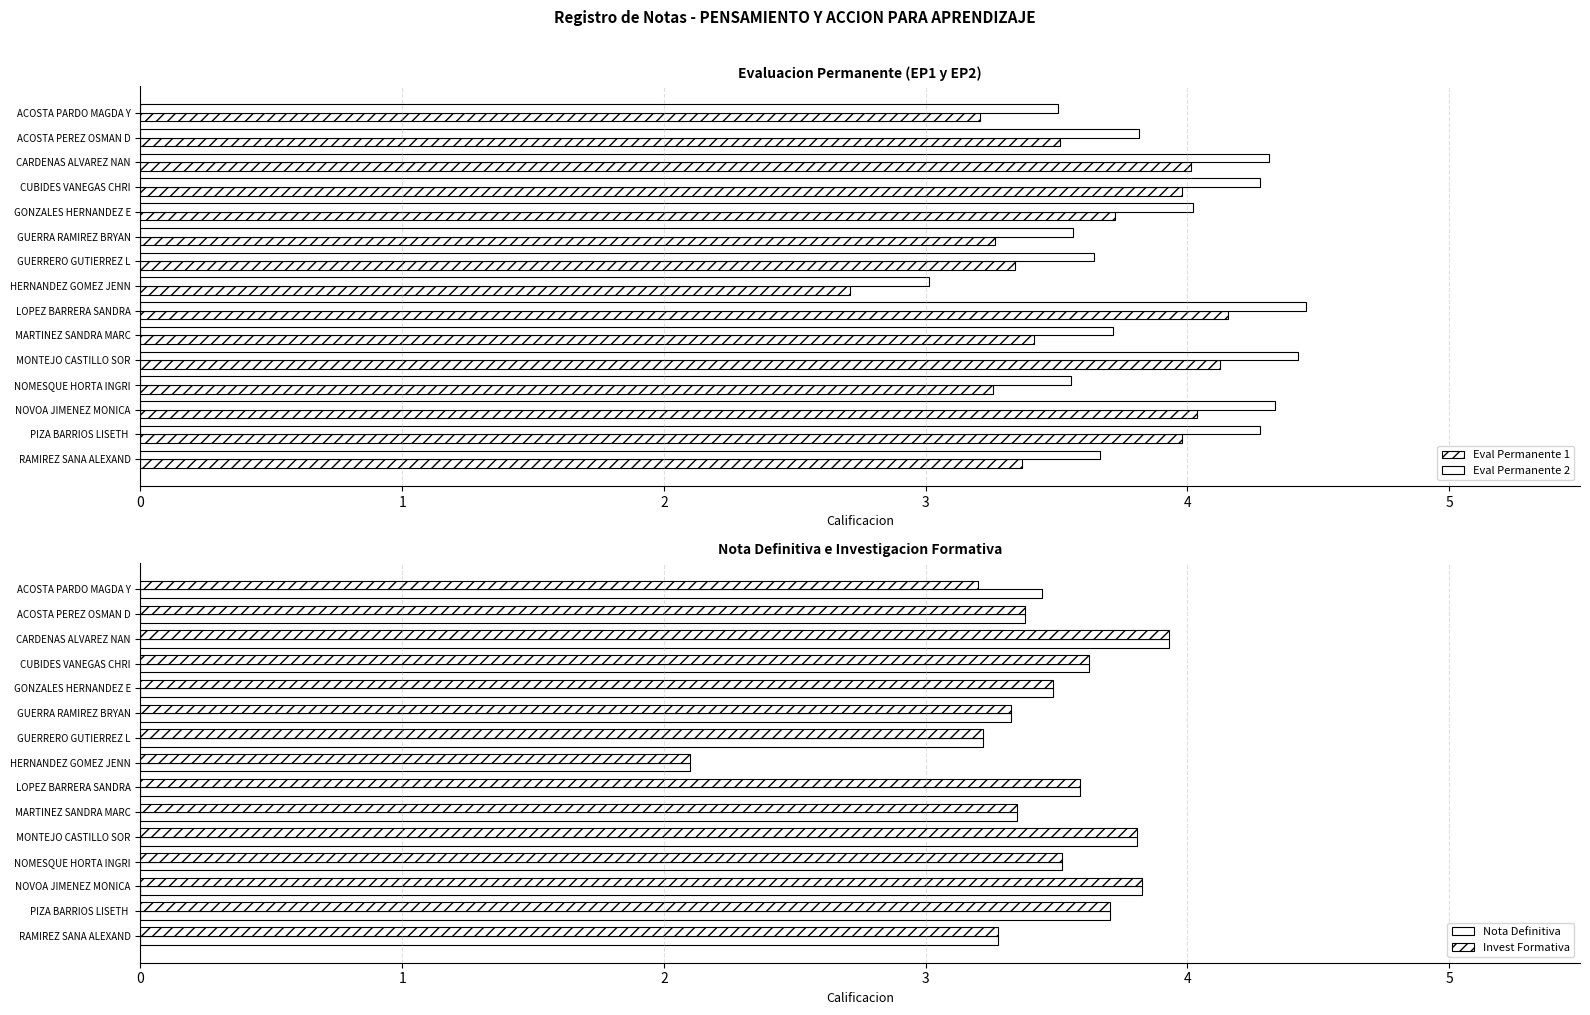

What is the value of the Eval Permanente 2 bar at the 12th from the left?

3.6